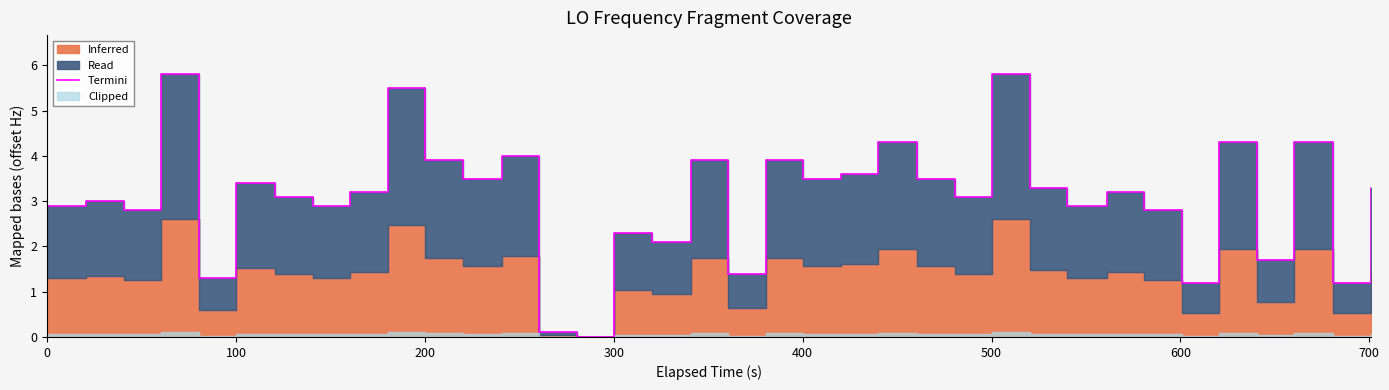

Reading right to left, what are all the values shown in this chart?

3.3	1.2	4.3	4.3	1.7	4.3	1.2	2.8	3.2	2.9	3.3	5.8	3.1	3.5	4.3	4.3	3.6	3.5	3.9	1.4	3.9	2.1	2.3	0.0	0.1	4.0	3.5	3.5	3.9	5.5	3.2	2.9	3.1	3.4	1.3	5.8	2.8	3.0	2.9	2.9